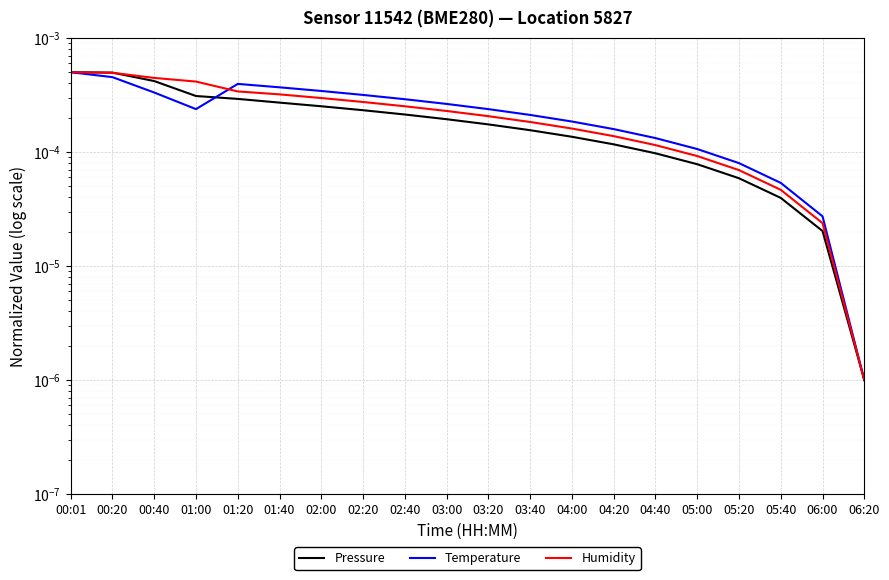

True or false: Pressure has more than 1 interior local peaks.

False